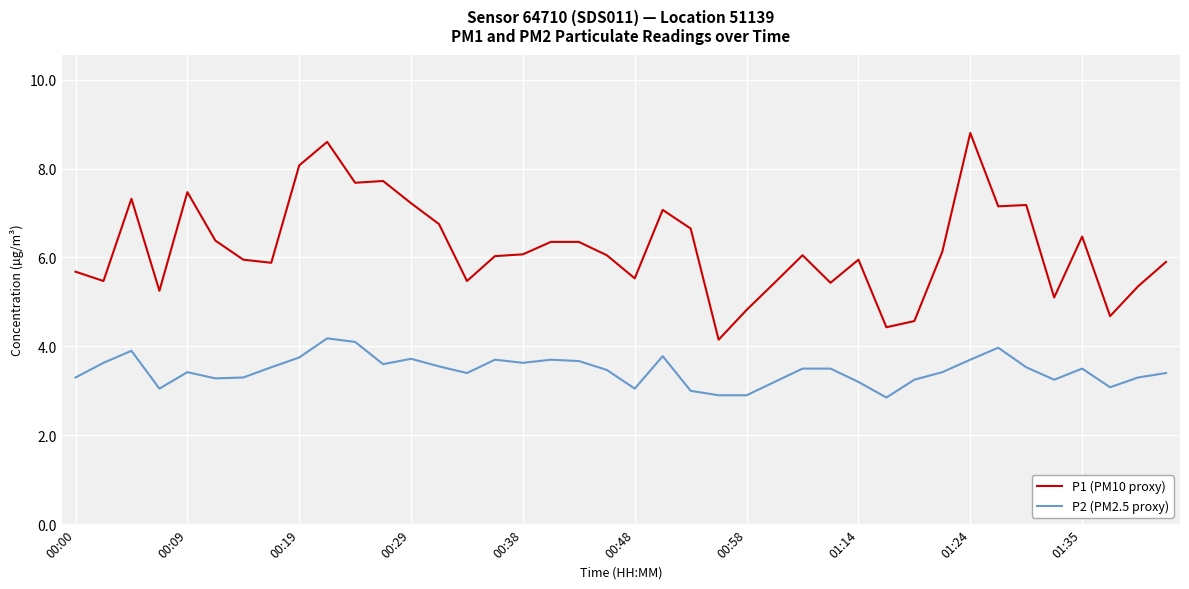

True or false: P2 (PM2.5 proxy) and P1 (PM10 proxy) cross at least once.

False